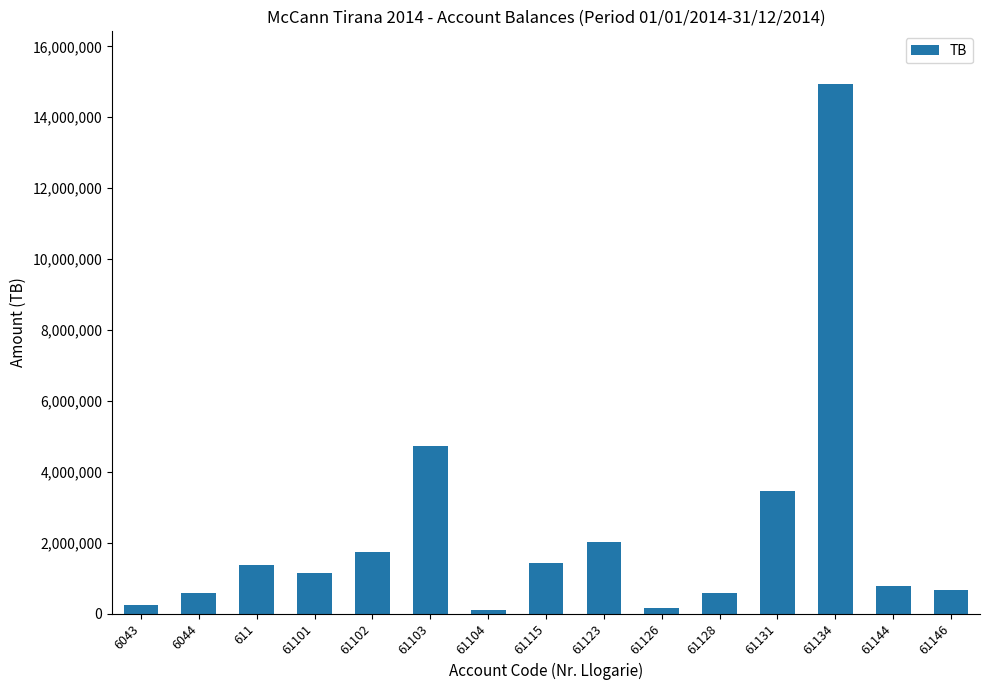

What is the label of the 4th bar from the right?

61131